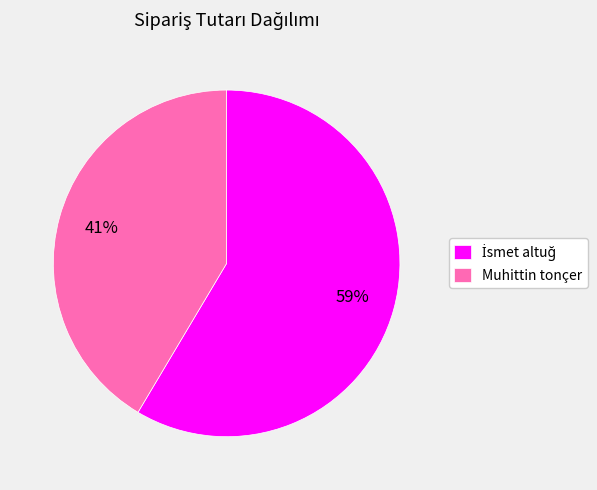

To the nearest percent, what percentage of the pie is Muhittin tonçer?

41%